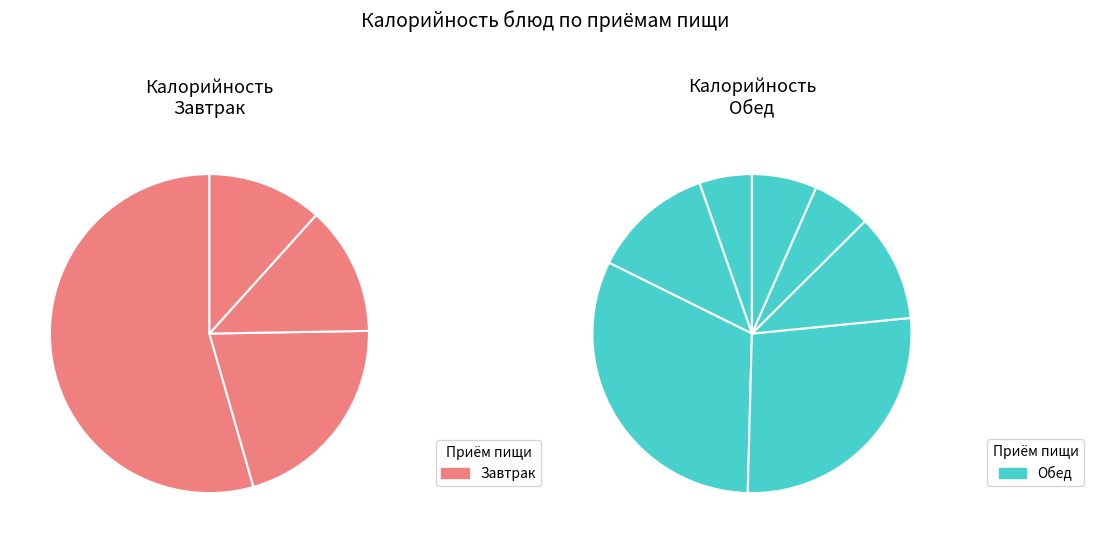

Is it true that суп картофельный с вермишелью is 9% of the pie?

True